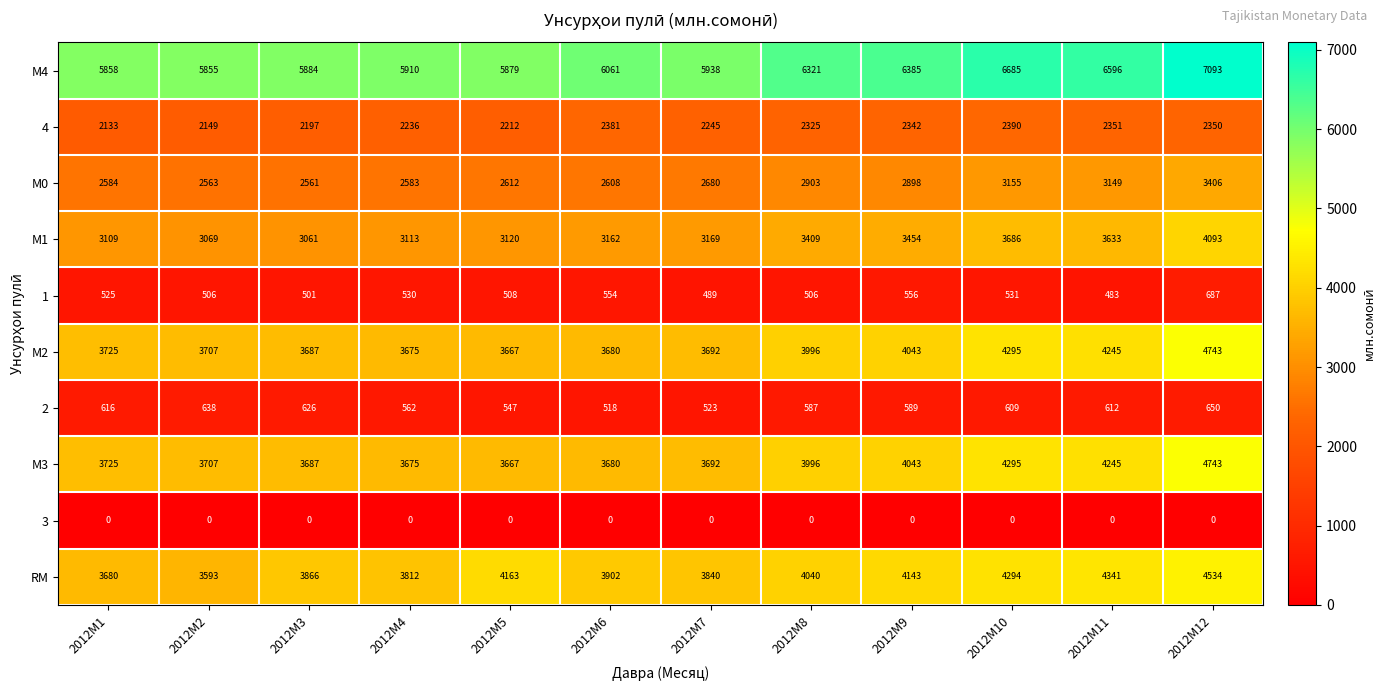

The value of 4 at 2012M6 is 3289. True or false?

False